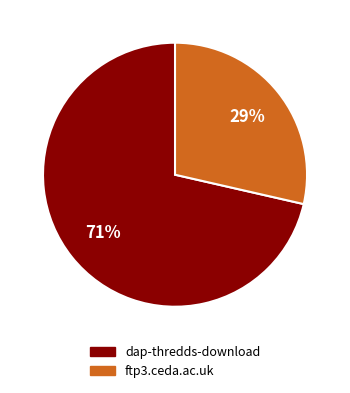

Approximately how many times larger is the value at ftp3.ceda.ac.uk compared to dap-thredds-download?

0.4